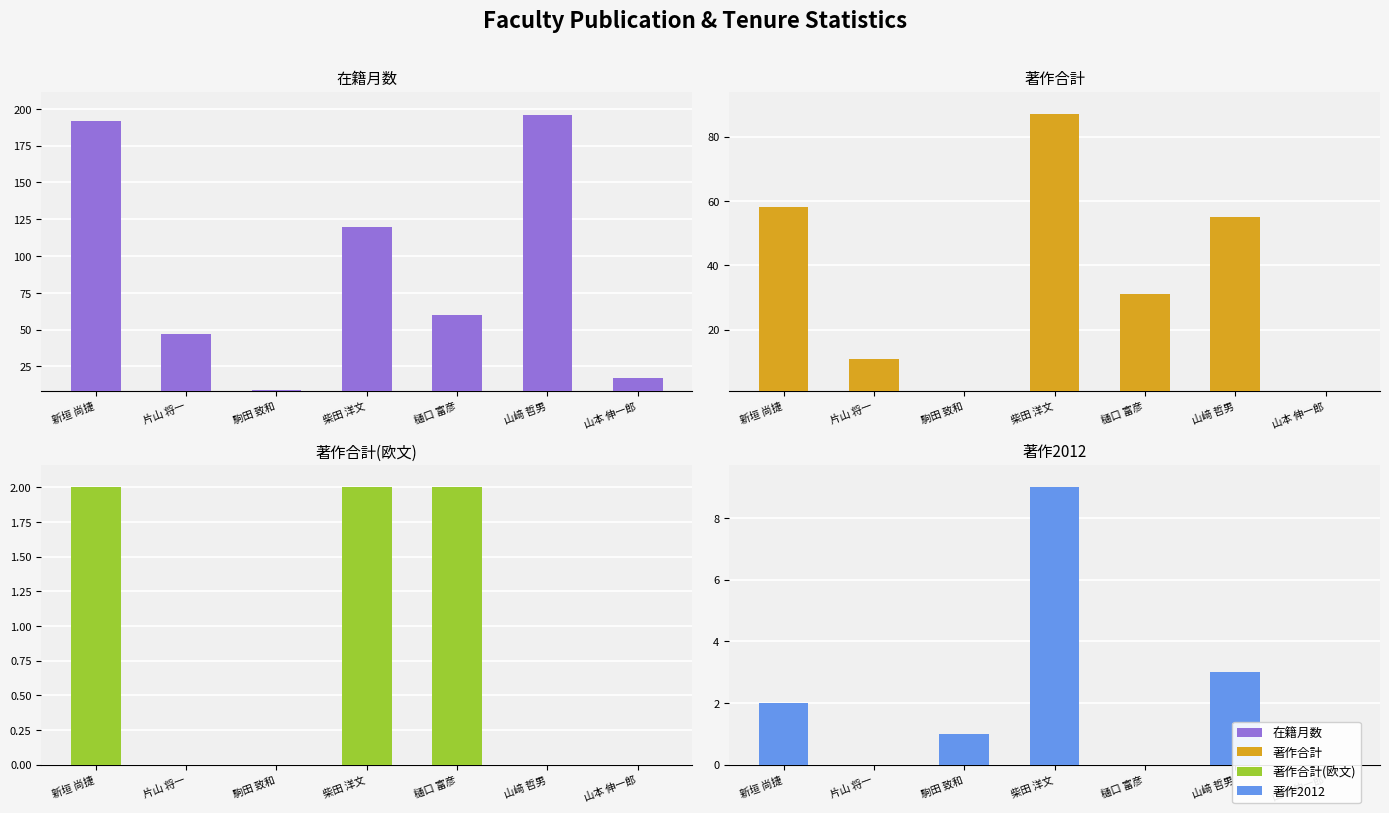

Reading right to left, list all the values displayed in this chart.

在籍月数: 17	196	60	120	9	47	192
著作合計: 1	55	31	87	1	11	58
著作合計(欧文): 0	0	2	2	0	0	2
著作2012: 0	3	0	9	1	0	2